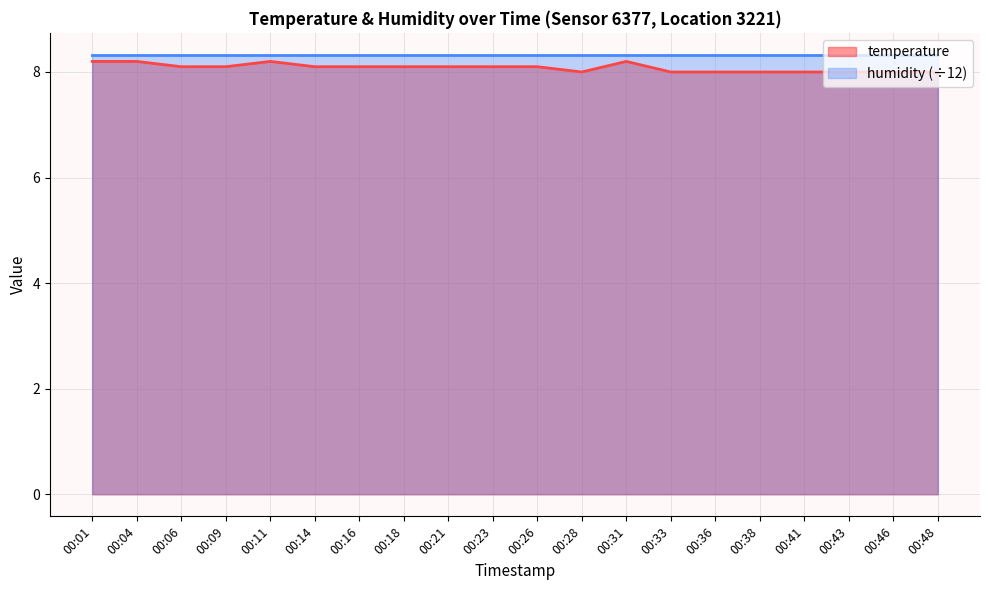

List the labels in order of value, smallest first.

00:28, 00:33, 00:36, 00:38, 00:41, 00:43, 00:46, 00:48, 00:06, 00:09, 00:14, 00:16, 00:18, 00:21, 00:23, 00:26, 00:01, 00:04, 00:11, 00:31